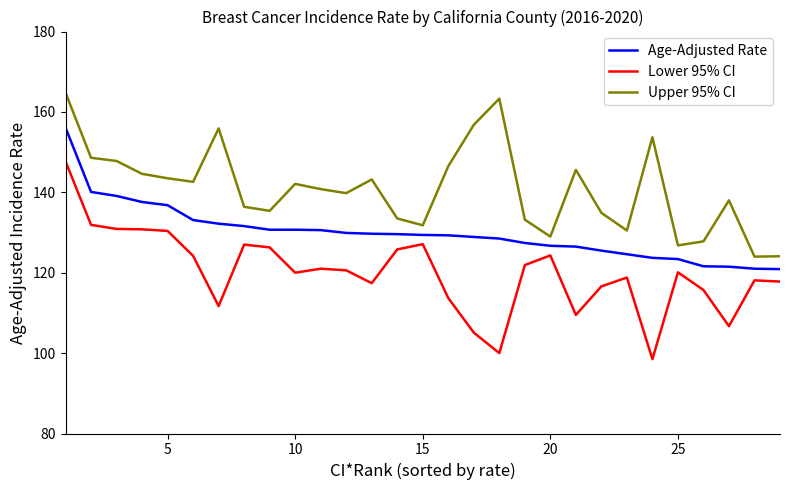

What is the difference between the second highest and minimum values in the Upper 95% CI series?

39.3